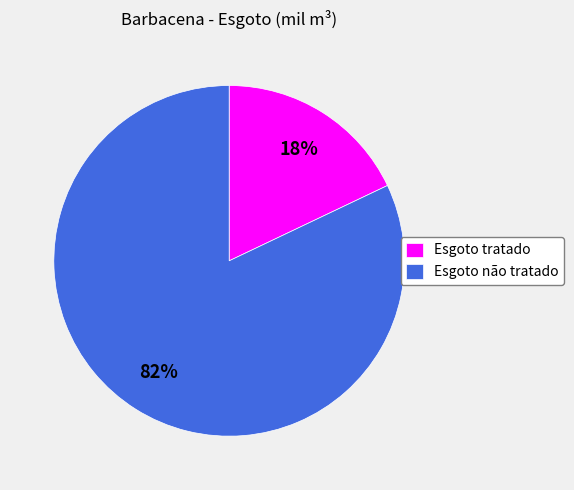

Is it true that Esgoto não tratado is 73% of the pie?

False